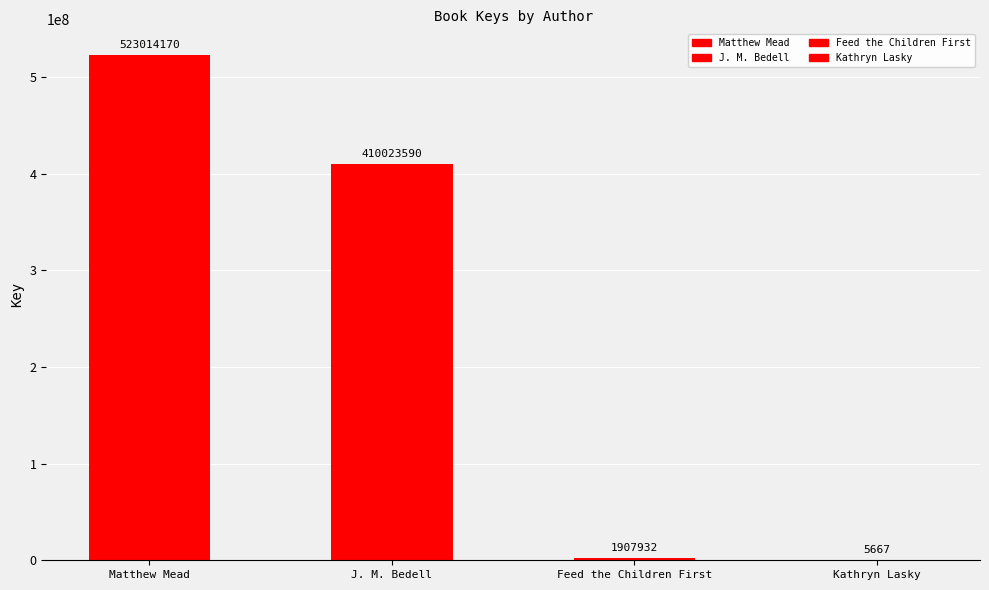

Are the bars horizontal?

No